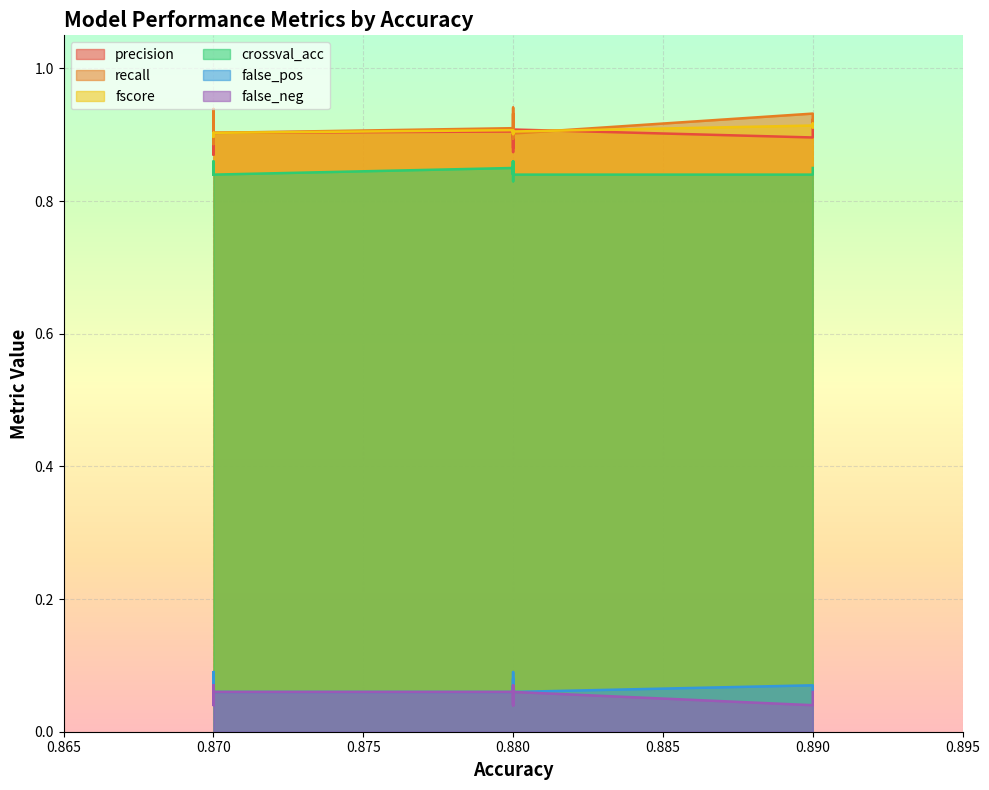

What is the value of the crossval_acc point at the 9th from the left?

0.8